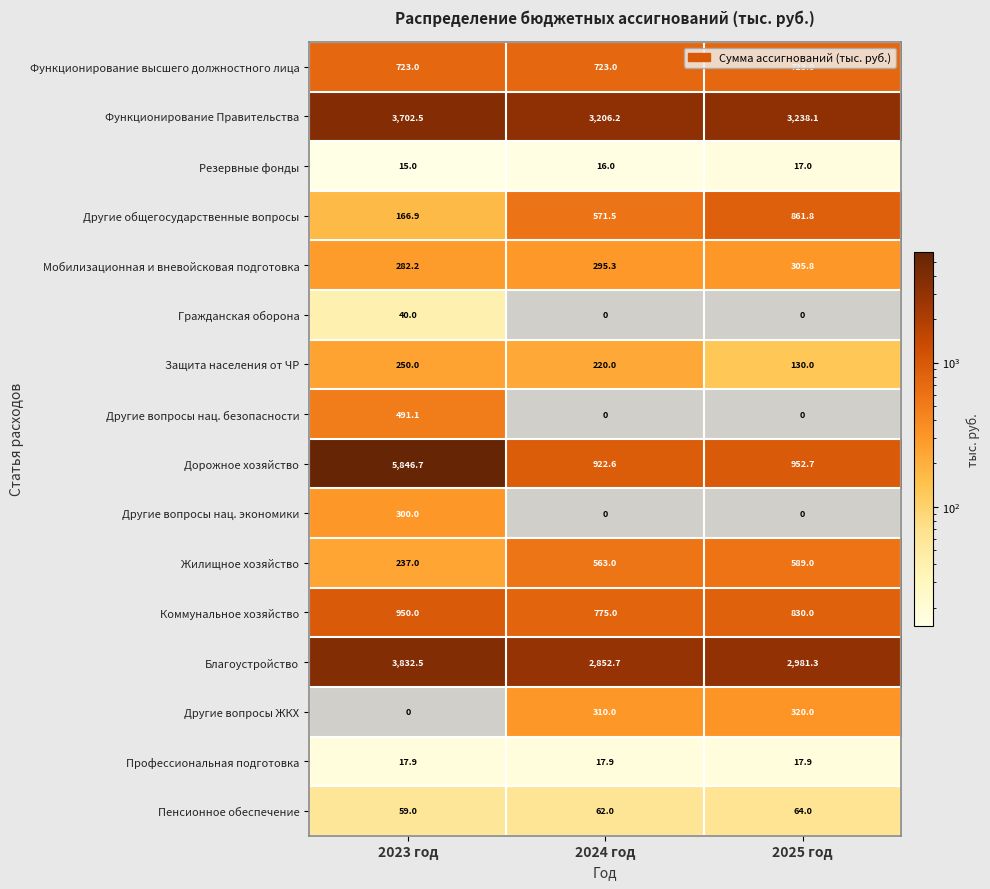

List the series in order of their peak value, lowest first.

Резервные фонды, Профессиональная подготовка, Гражданская оборона, Пенсионное обеспечение, Защита населения от ЧР, Другие вопросы нац. экономики, Мобилизационная и вневойсковая подготовка, Другие вопросы ЖКХ, Другие вопросы нац. безопасности, Жилищное хозяйство, Функционирование высшего должностного лица, Другие общегосударственные вопросы, Коммунальное хозяйство, Функционирование Правительства, Благоустройство, Дорожное хозяйство